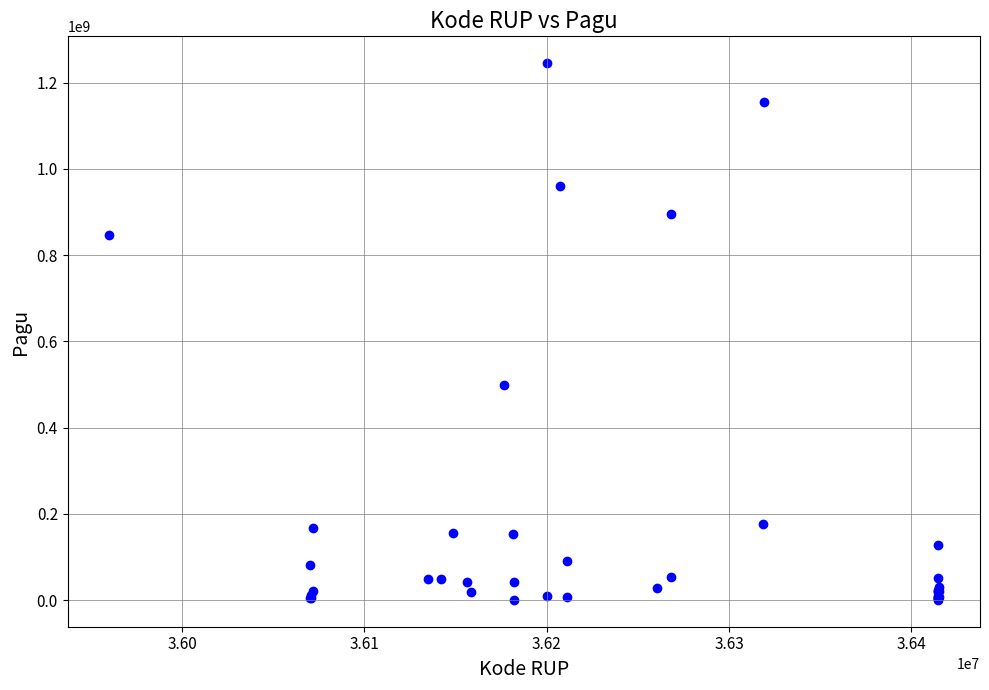

What Y value in the scatter plot is closest to 622840000?

499932000